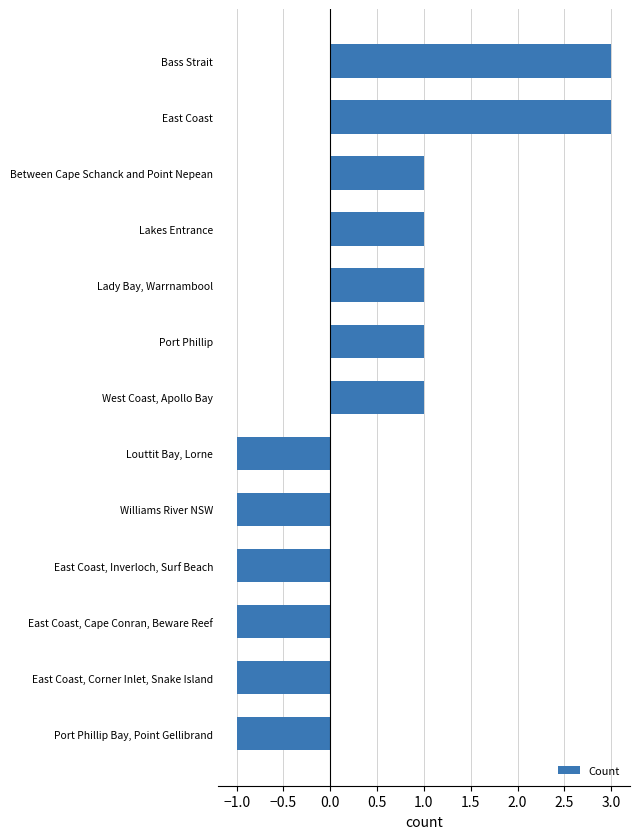

Reading bottom to top, list all the values displayed in this chart.

-1	-1	-1	-1	-1	-1	1	1	1	1	1	3	3